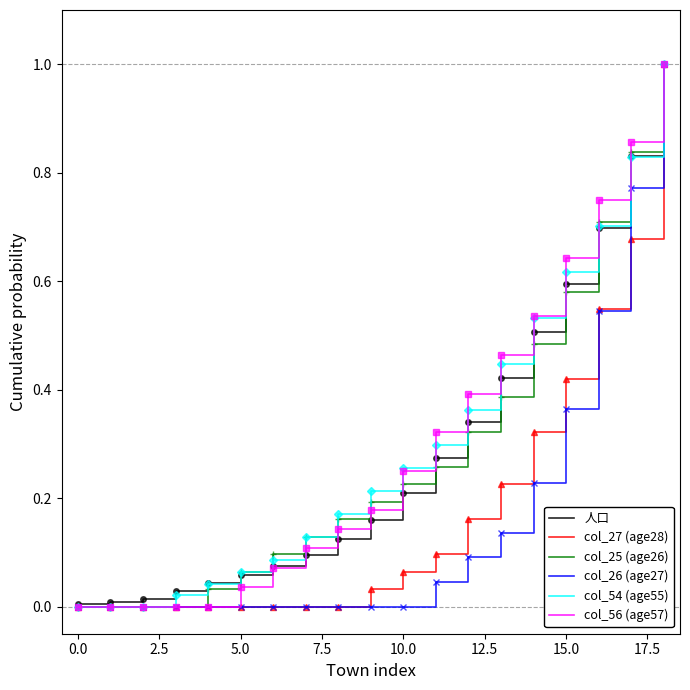

Does the chart have visible grid lines?

No